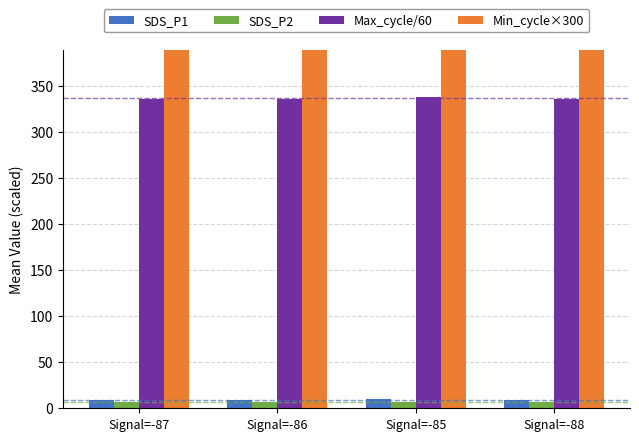

At Signal=-88, list the series in order from largest to smallest.

Min_cycle×300, Max_cycle/60, SDS_P1, SDS_P2